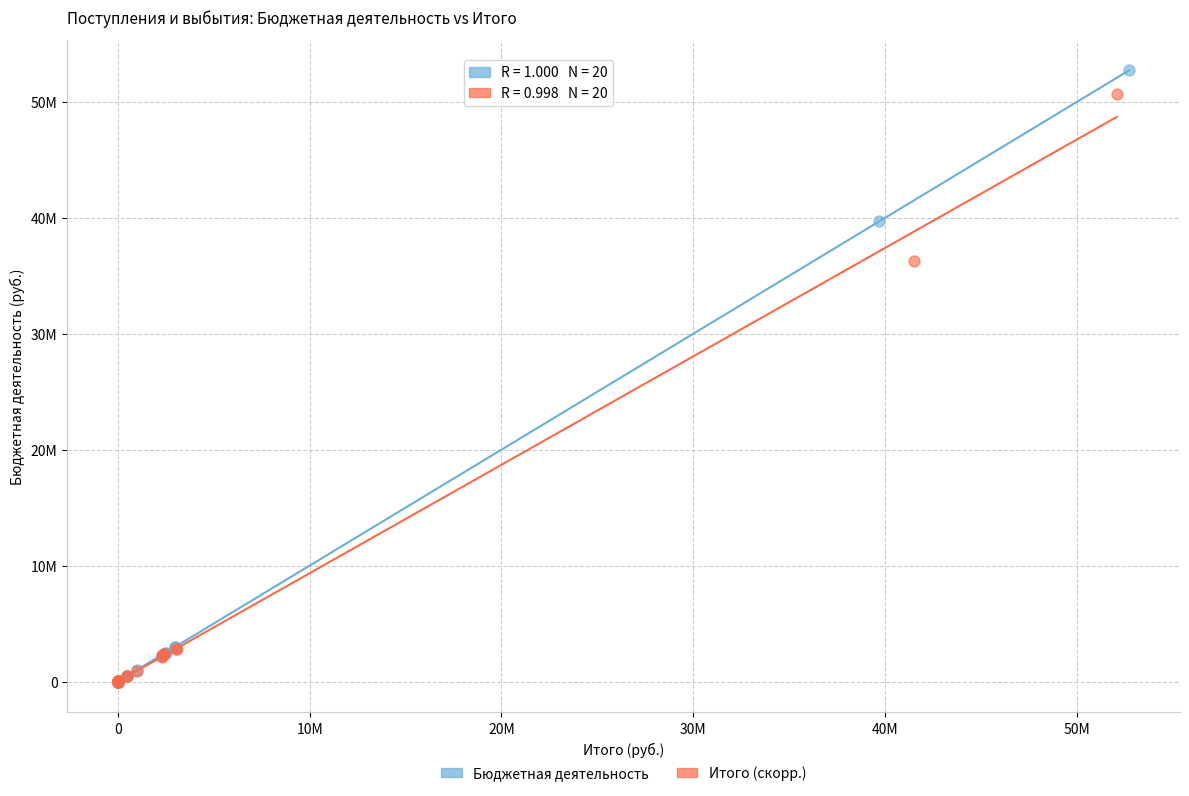

What are all the series names shown in the legend?

Бюджетная деятельность, Итого (скорр.)